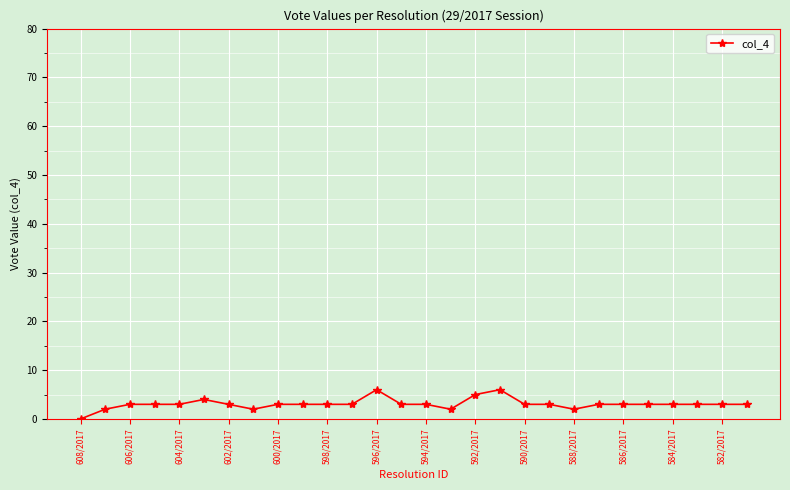

What is the value of the 26th point from the left?

3